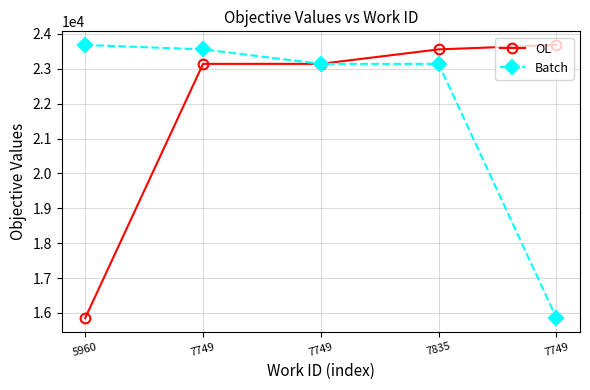

Which category has the highest value across all series?

7749